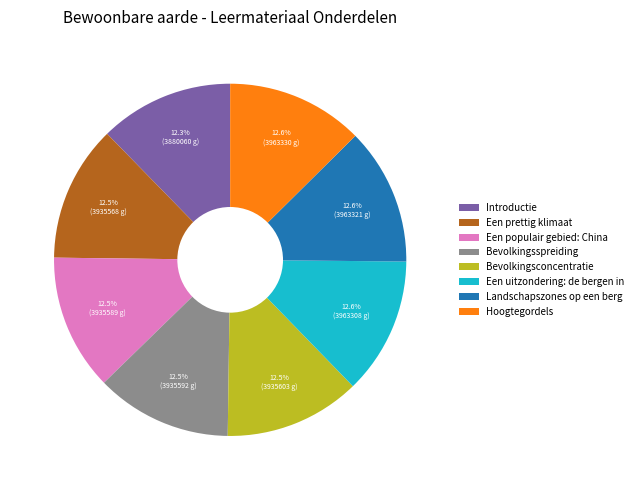

What portion of the pie excludes Een populair gebied: China?

87.5%